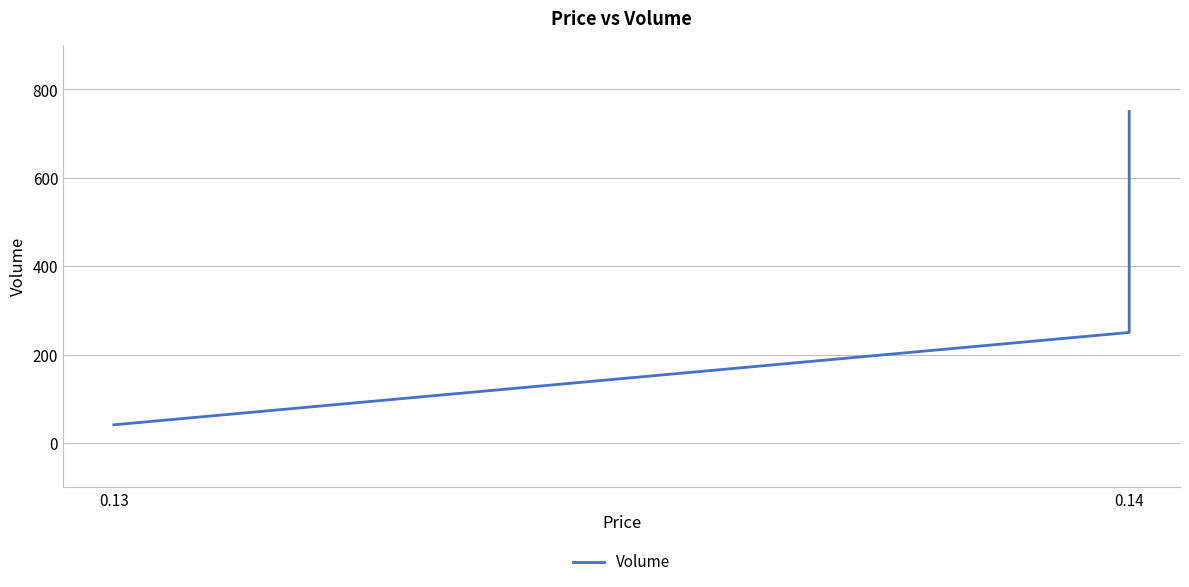

Reading left to right, extract all data points from this chart.

41	250	750